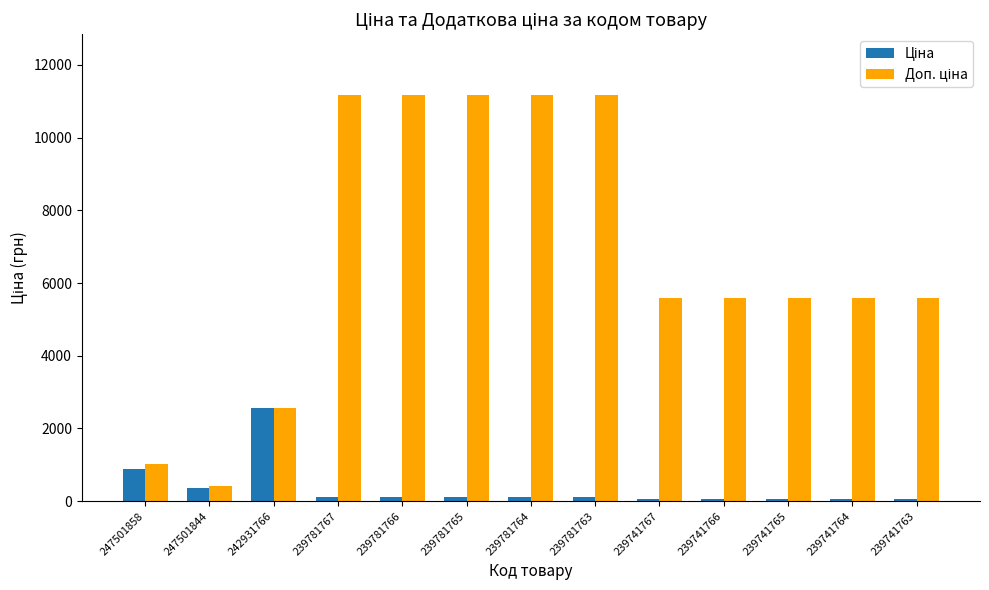

What is the maximum value shown in the chart?

11169.0